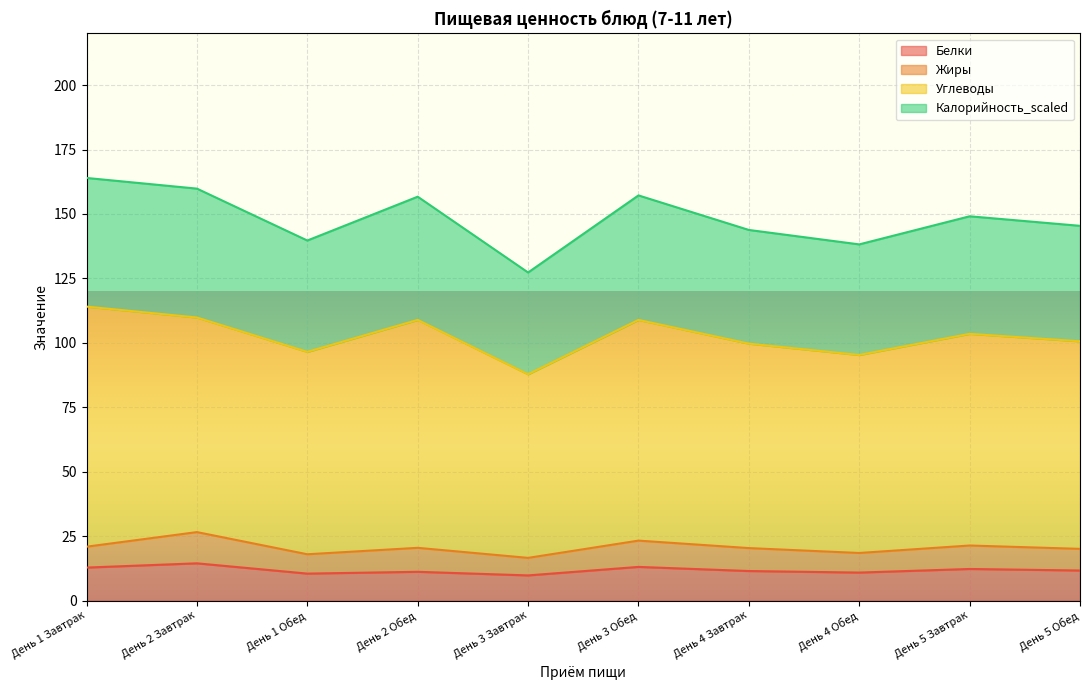

True or false: Калорийность_scaled has more than 2 interior local peaks.

True